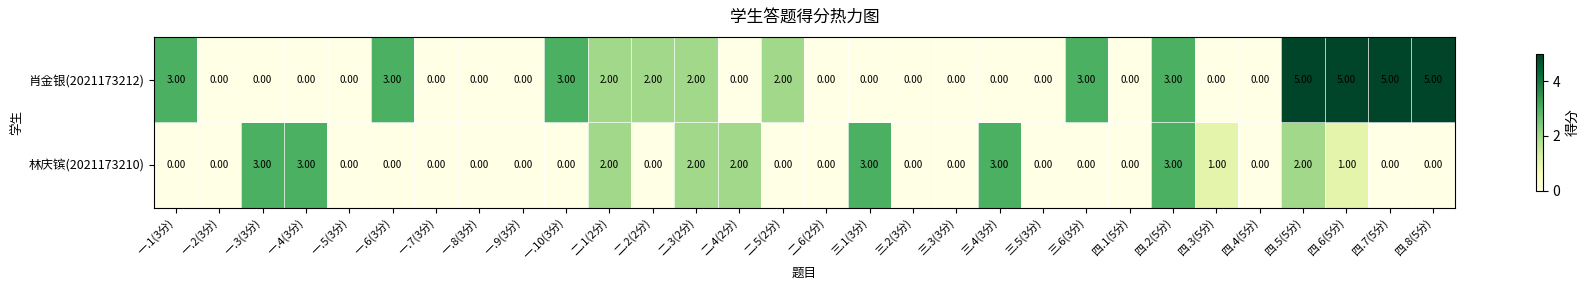

Between 一.4(3分) and 一.7(3分), which series saw the biggest shift?

林庆镔(2021173210)